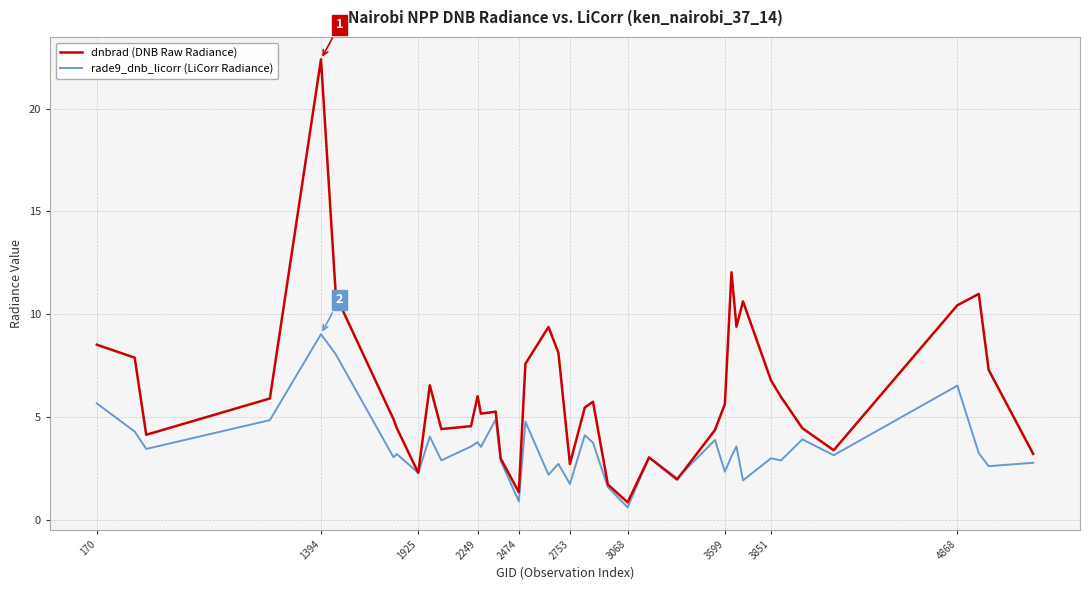

List the series in order of their peak value, highest first.

dnbrad (DNB Raw Radiance), rade9_dnb_licorr (LiCorr Radiance)